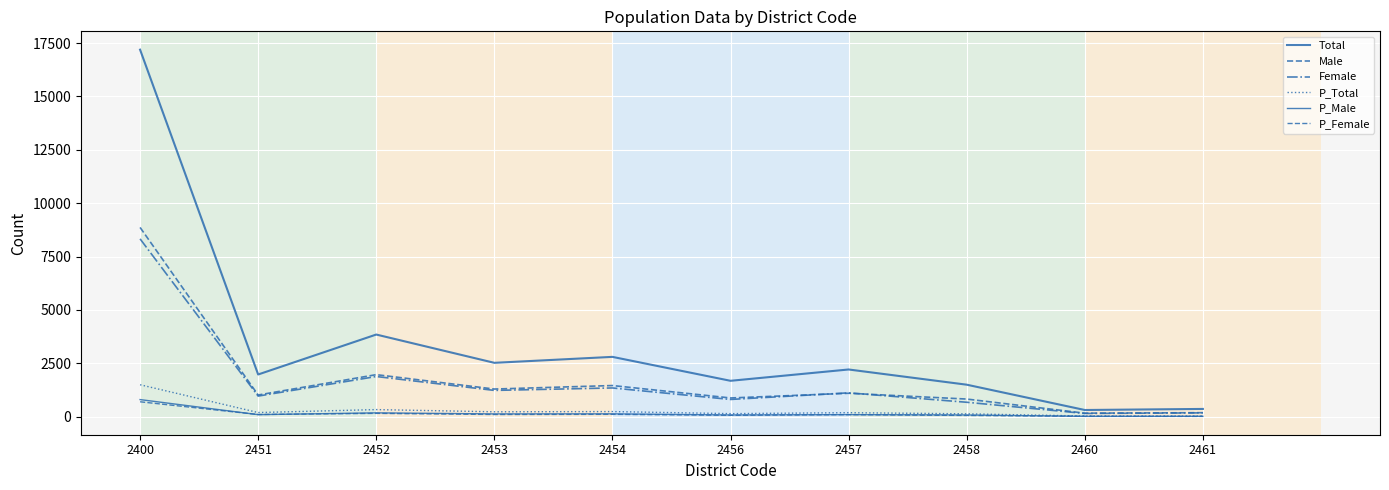

Is the value of Male at 2460 greater than the value of P_Female at 2454?

Yes